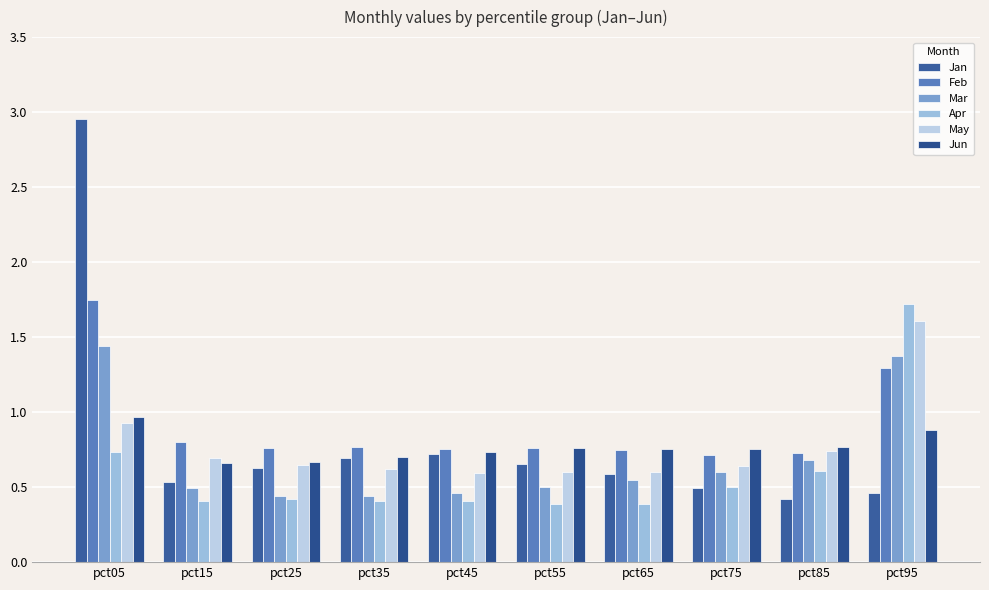

What is the lowest value of the Jun series?

0.7